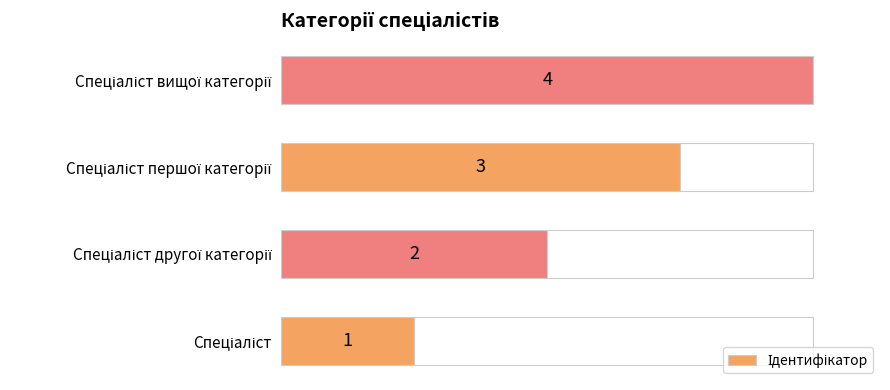

What is the difference between the second highest and minimum values?

2